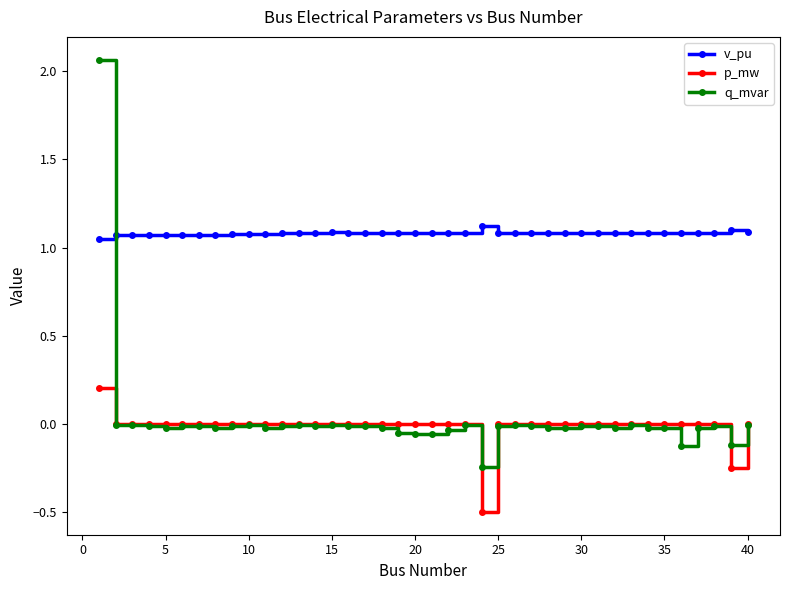

What is the difference between the maximum and minimum values in the p_mw series?

0.7